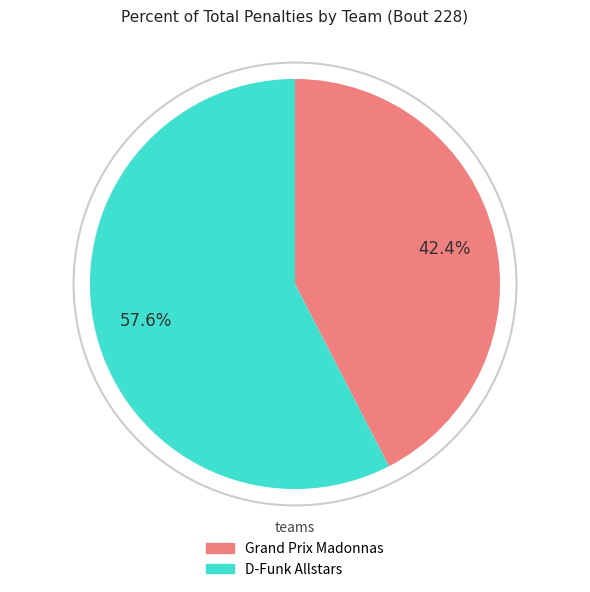

Do Grand Prix Madonnas and D-Funk Allstars together represent more than half of the pie?

Yes